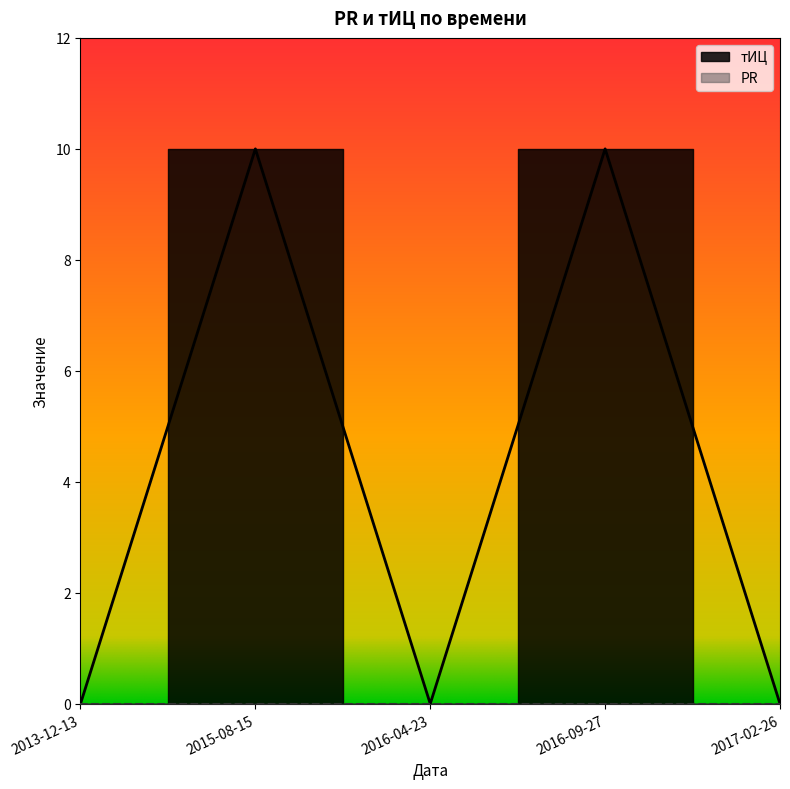

Where is the data nearest to the value 5?

2013-12-13